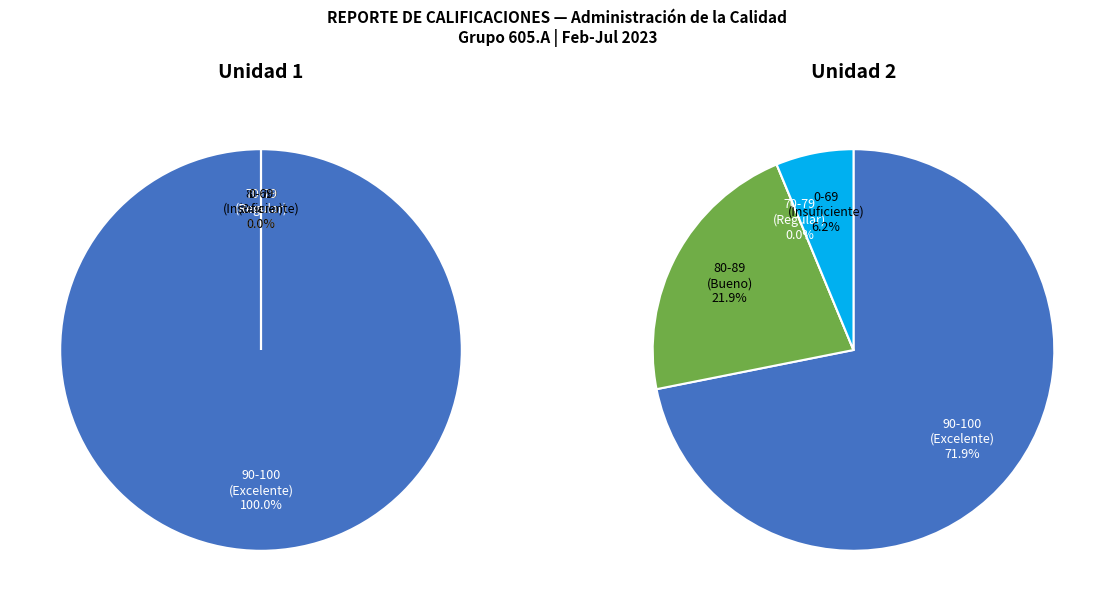

Is 11 the majority of the pie?

No